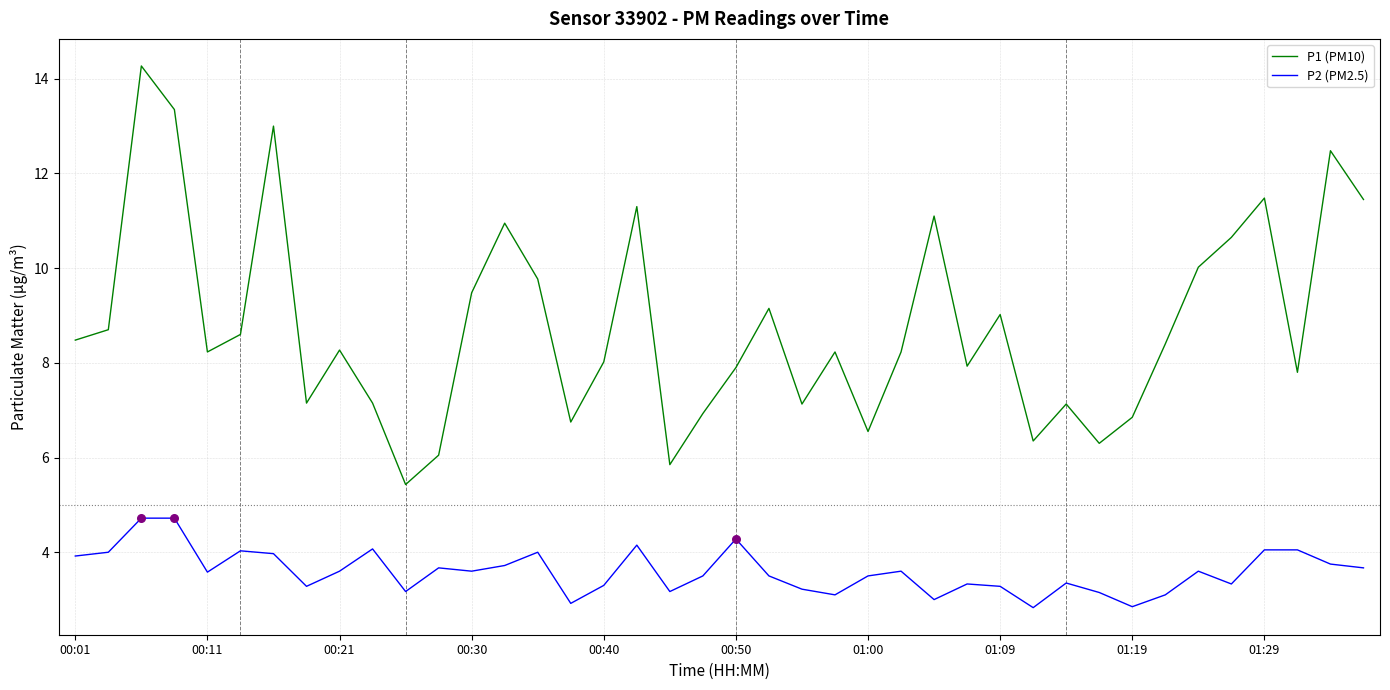

True or false: P2 (PM2.5) and P1 (PM10) cross at least once.

False